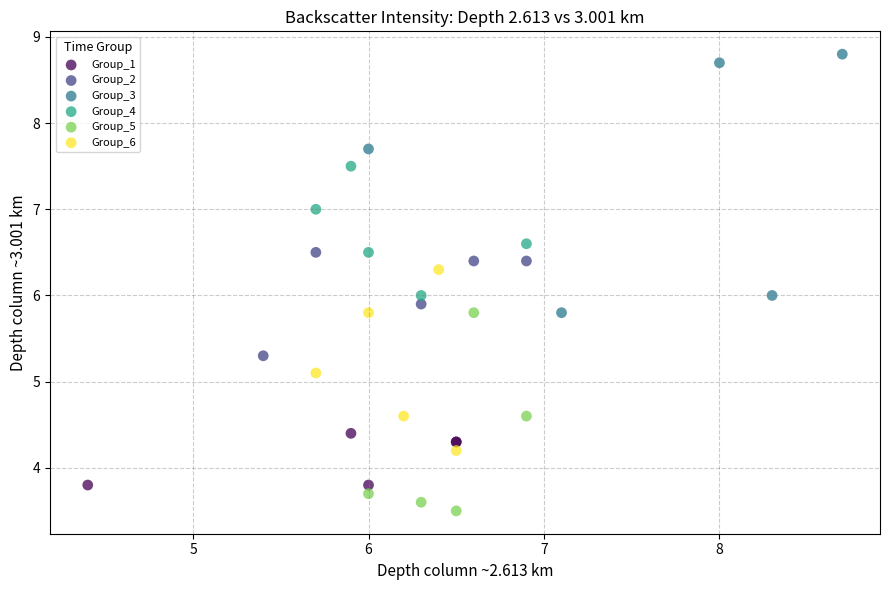

Which series contains the lowest Y value?

Group_5